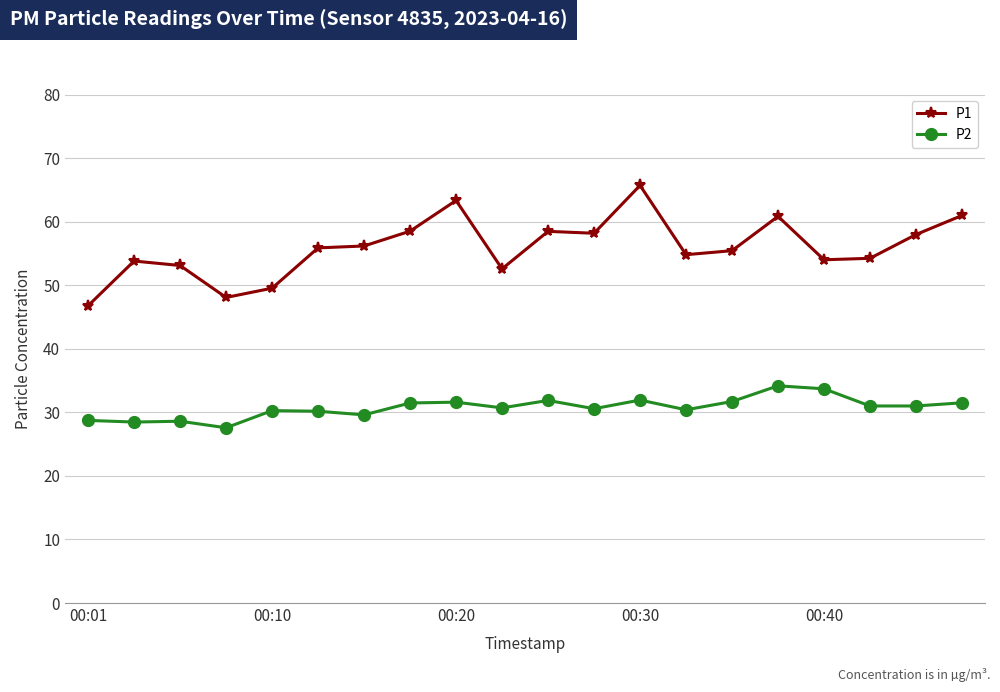

True or false: P2 and P1 intersect in this chart.

False